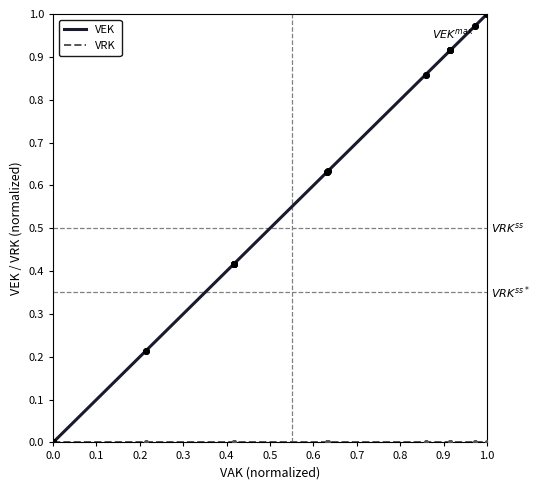

The value of VRK at 0.3 is 0.0. True or false?

True